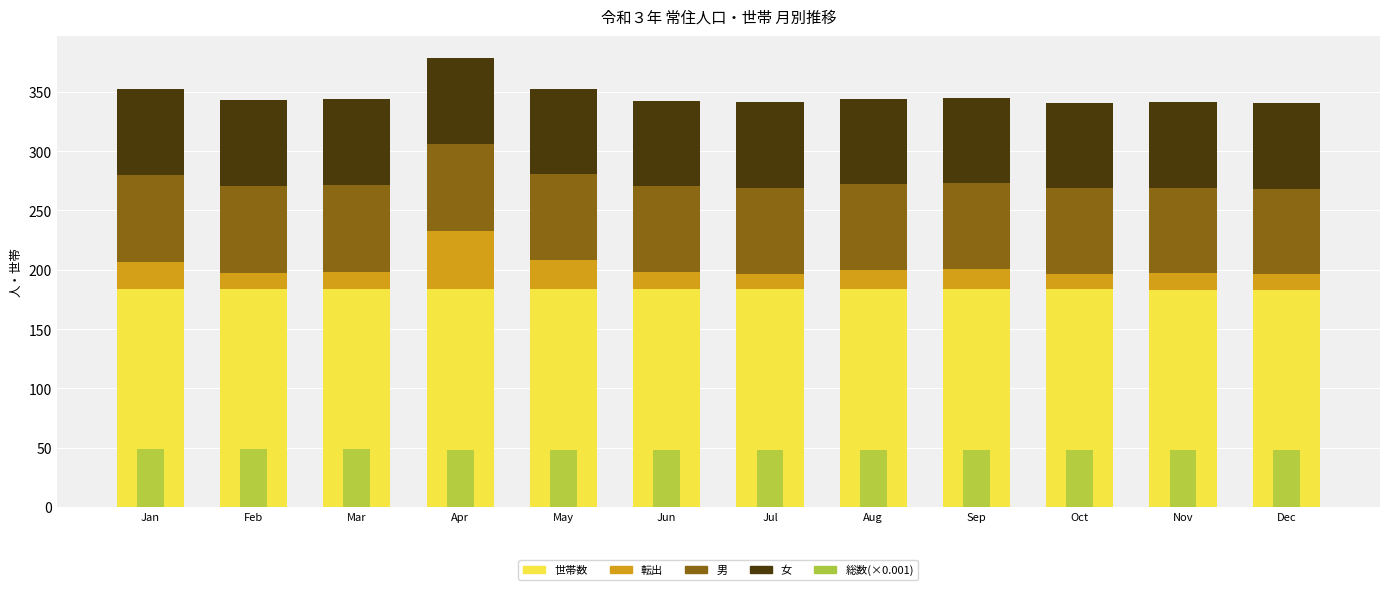

What is the difference between the second highest and minimum values in the 総数(×0.001) series?

0.7